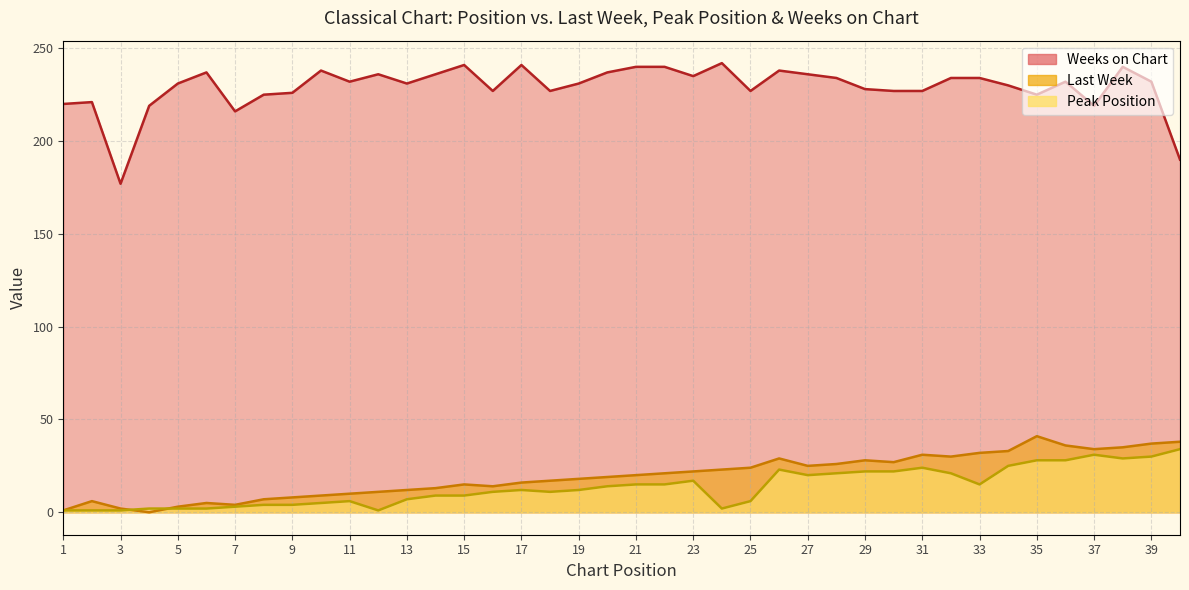

What is the greatest value displayed?

242